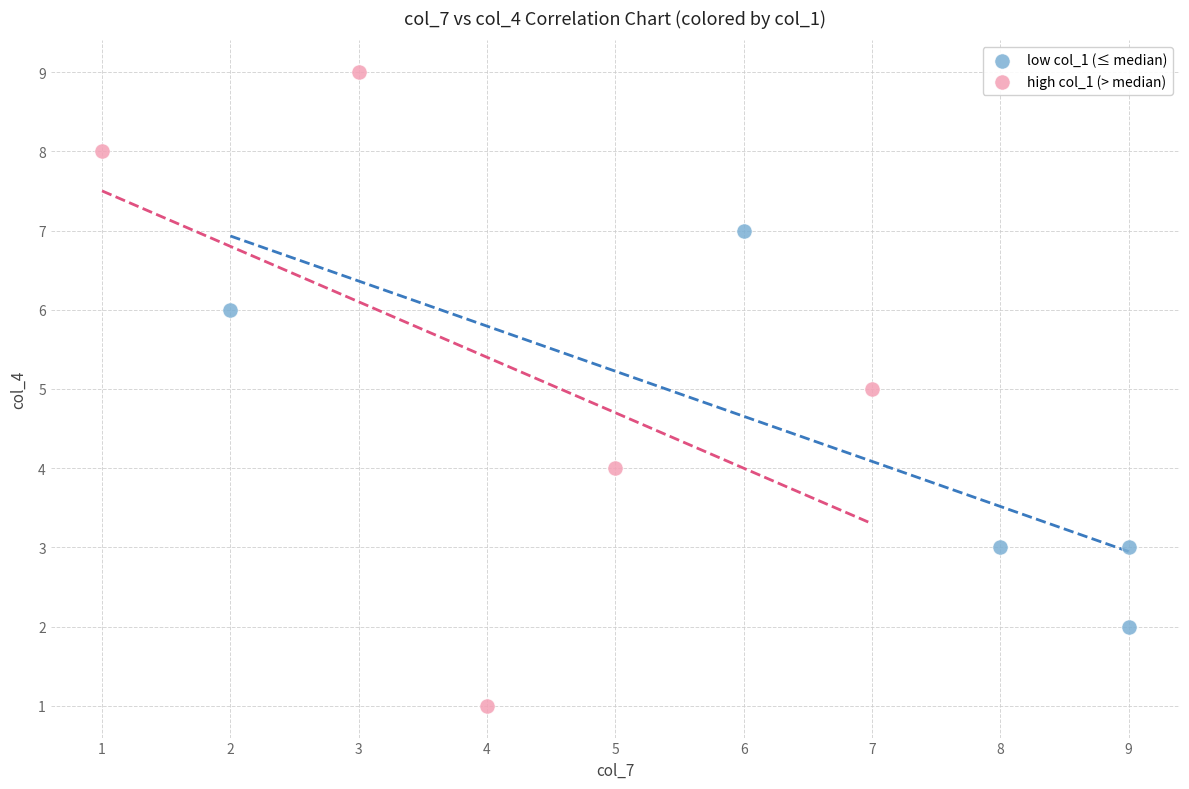

What are all the series names shown in the legend?

low col_1 (≤ median), high col_1 (> median)